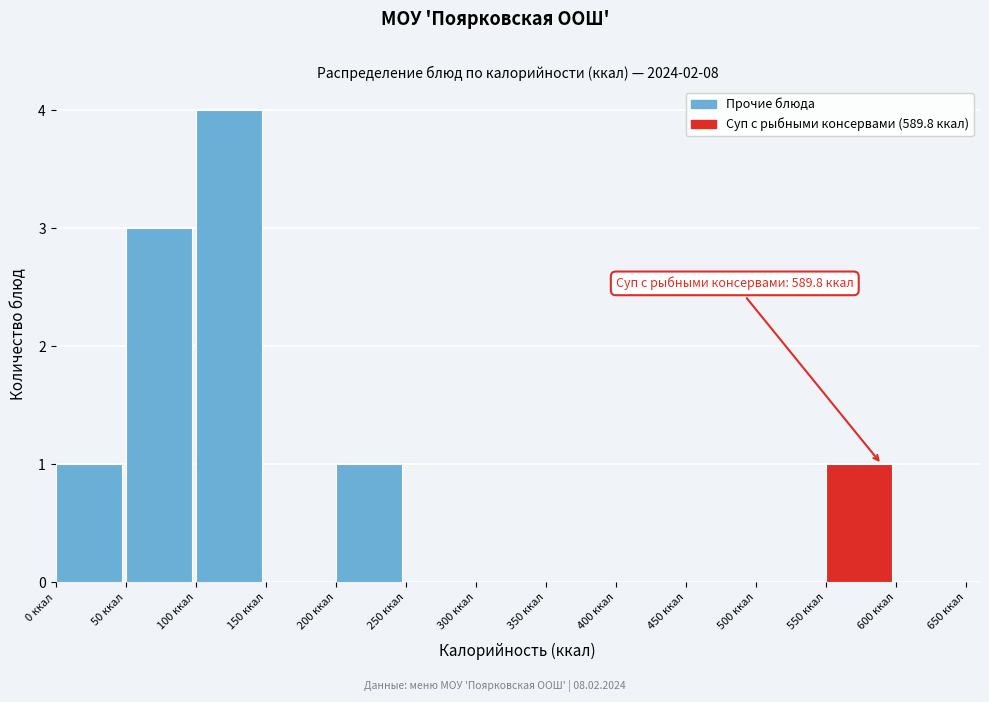

Over which range of the x-axis is the bar tallest?

100 to 150